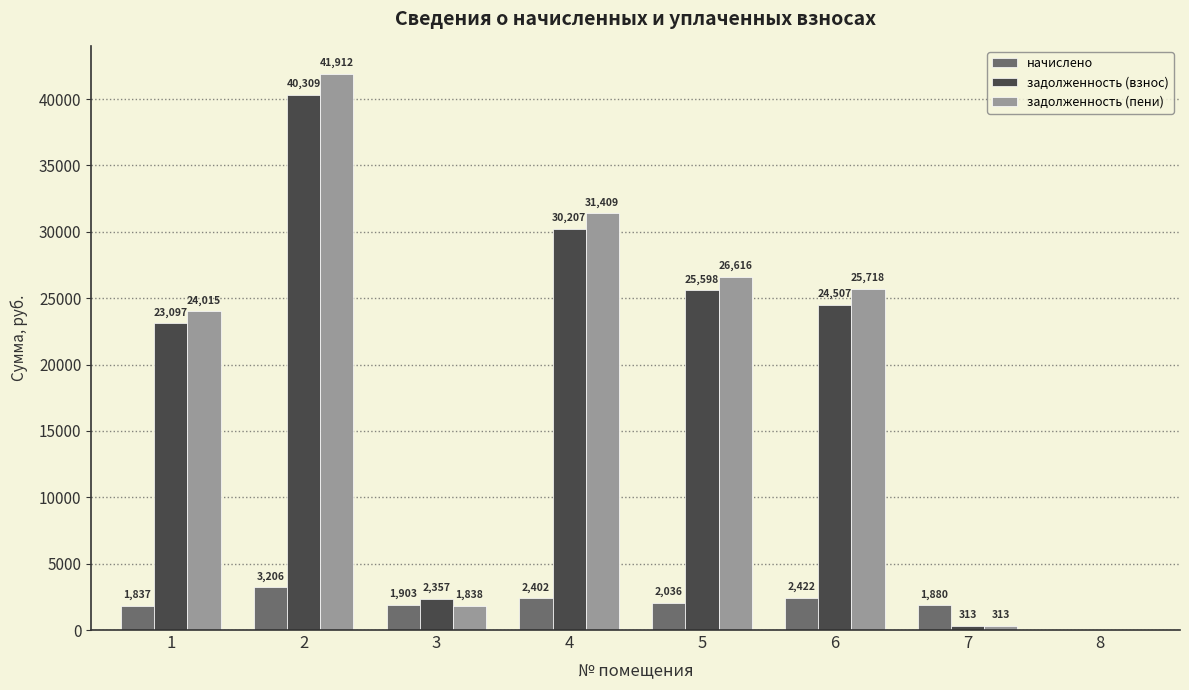

The задолженность (взнос) series shows 3728.6 at 3. True or false?

False